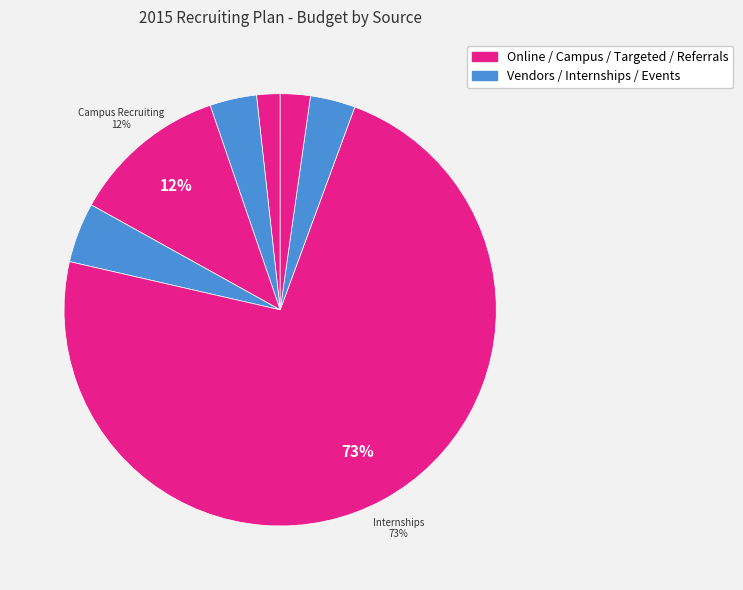

Count the number of slices in the pie.

7